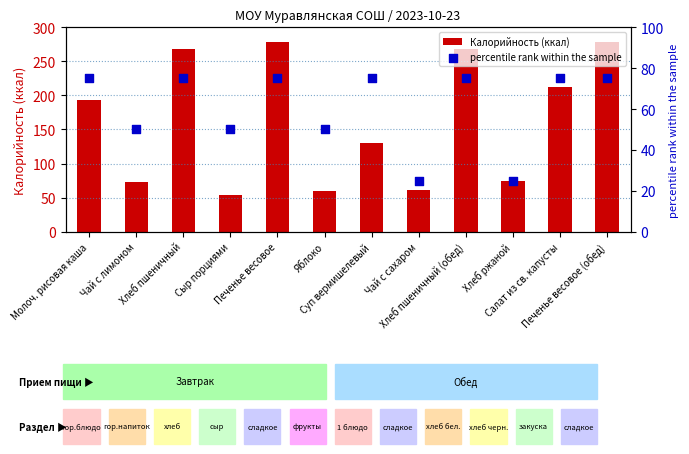

At how many categories does at least one series exceed 147?

6